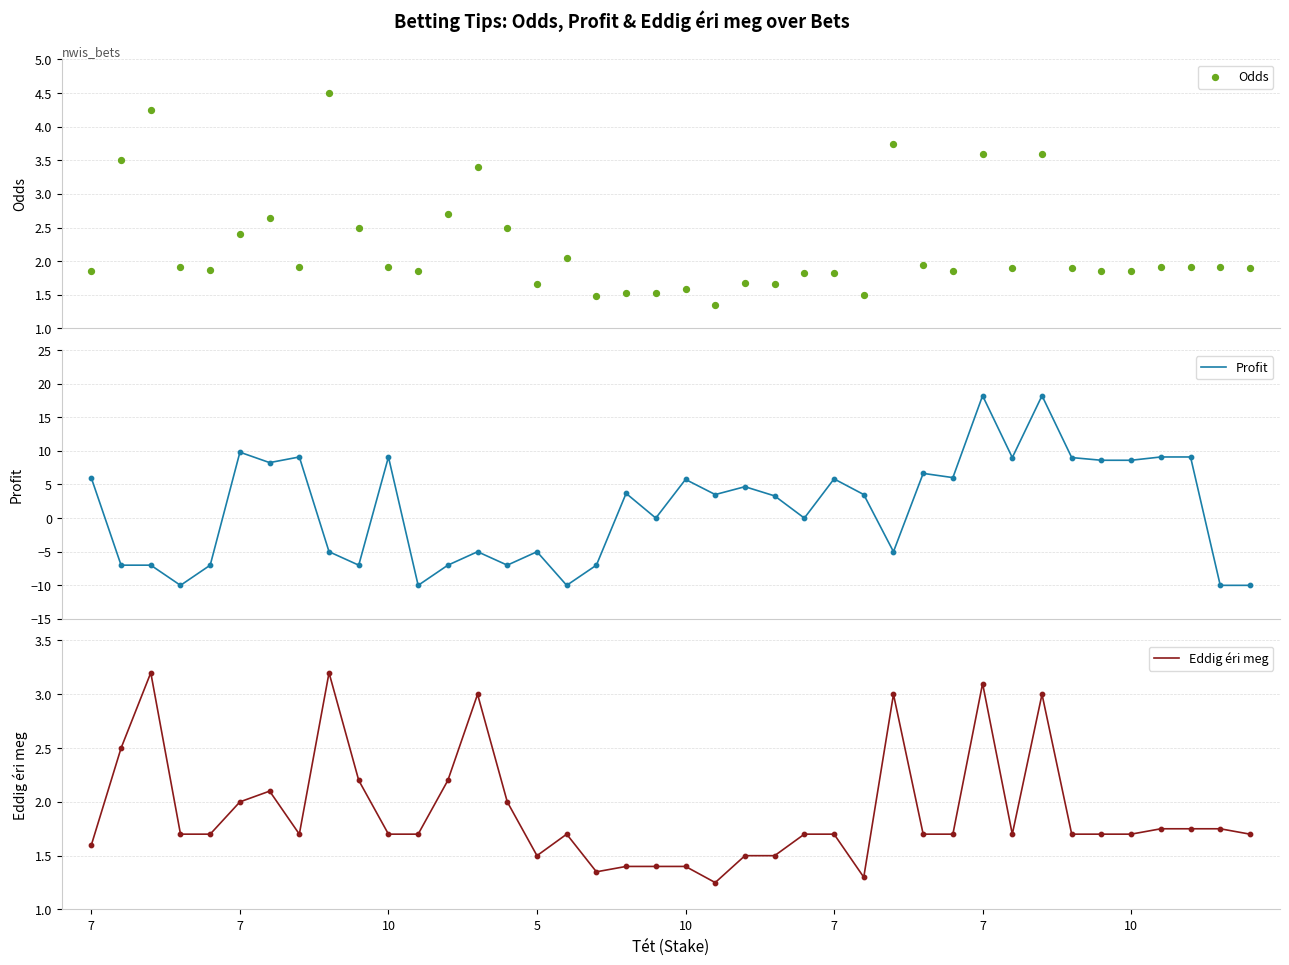

What are all the series names shown in the legend?

Odds, Profit, Eddig éri meg